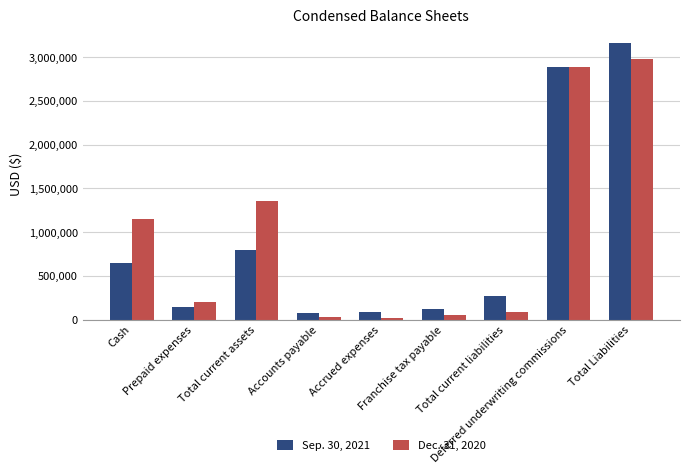

What is the label of the 8th bar from the right?

Prepaid expenses